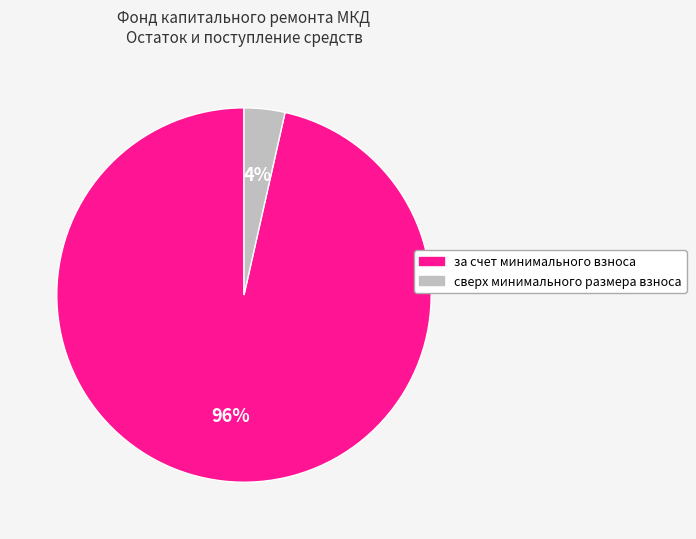

To the nearest percent, what portion does сверх минимального размера взноса represent?

4%